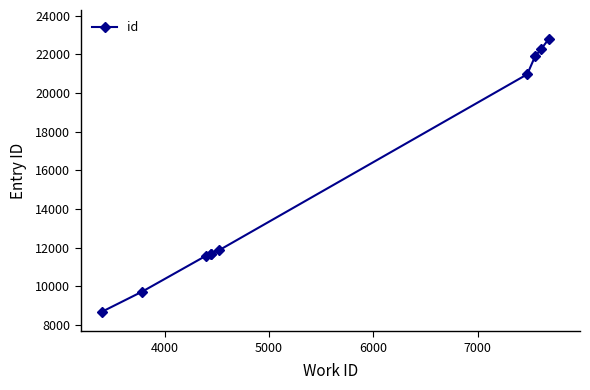

What is the greatest value displayed?

22792